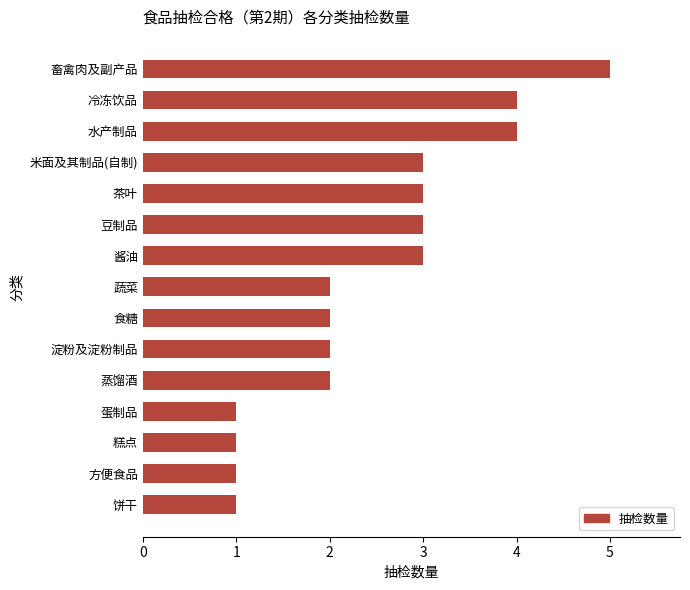

What is the greatest value displayed?

5